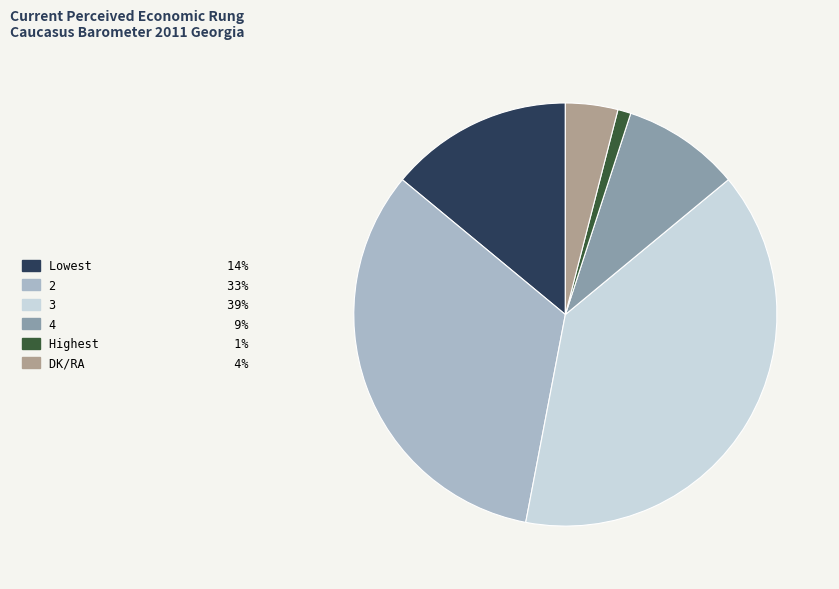

Which slice is the largest?

3